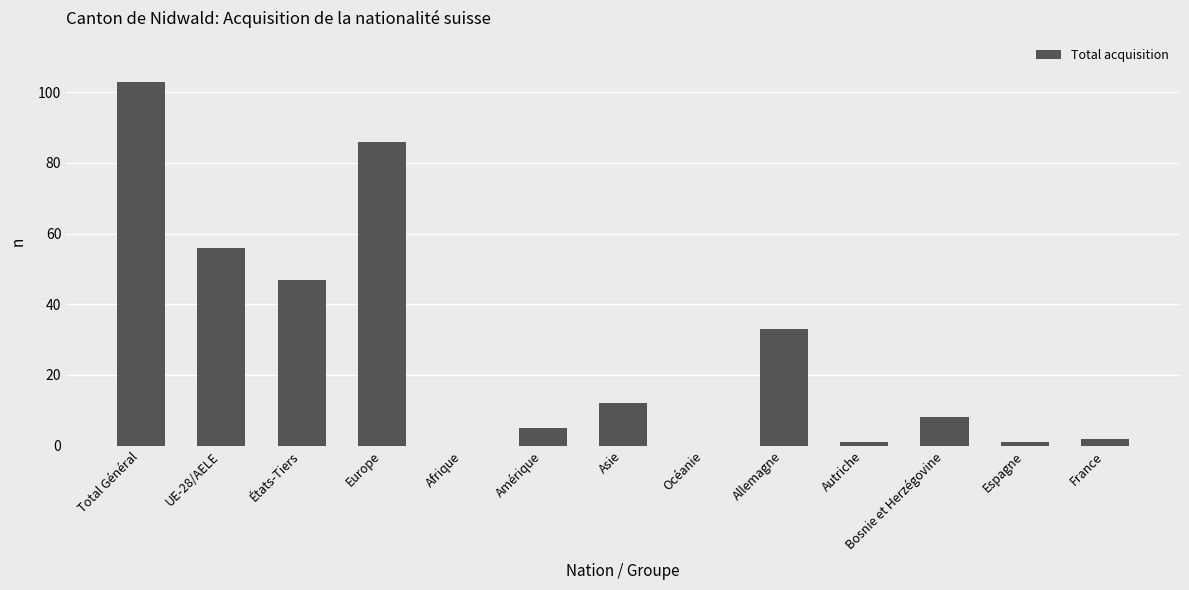

What is the greatest value displayed?

103